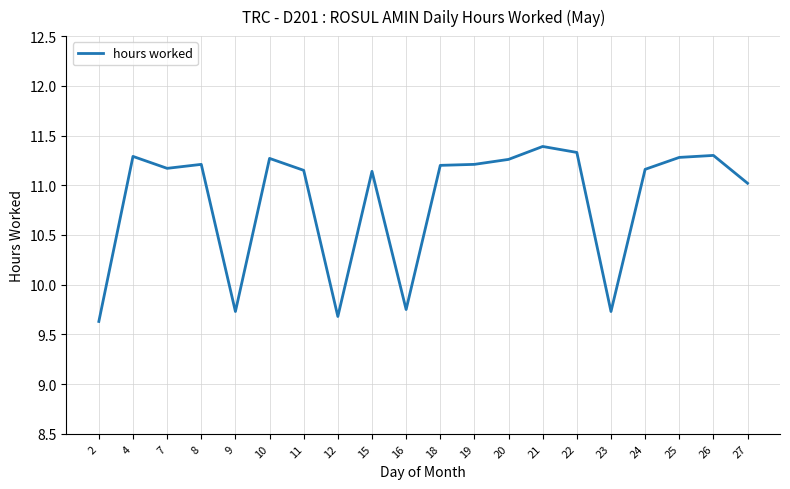

Where is the first local minimum?

7